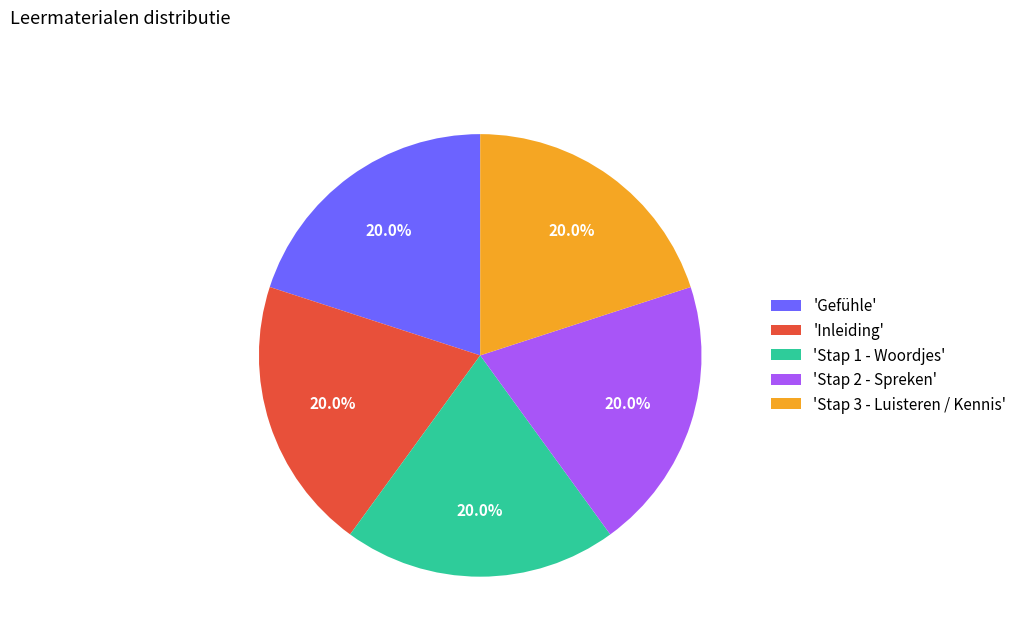

Is 'Stap 2 - Spreken' the majority of the pie?

No